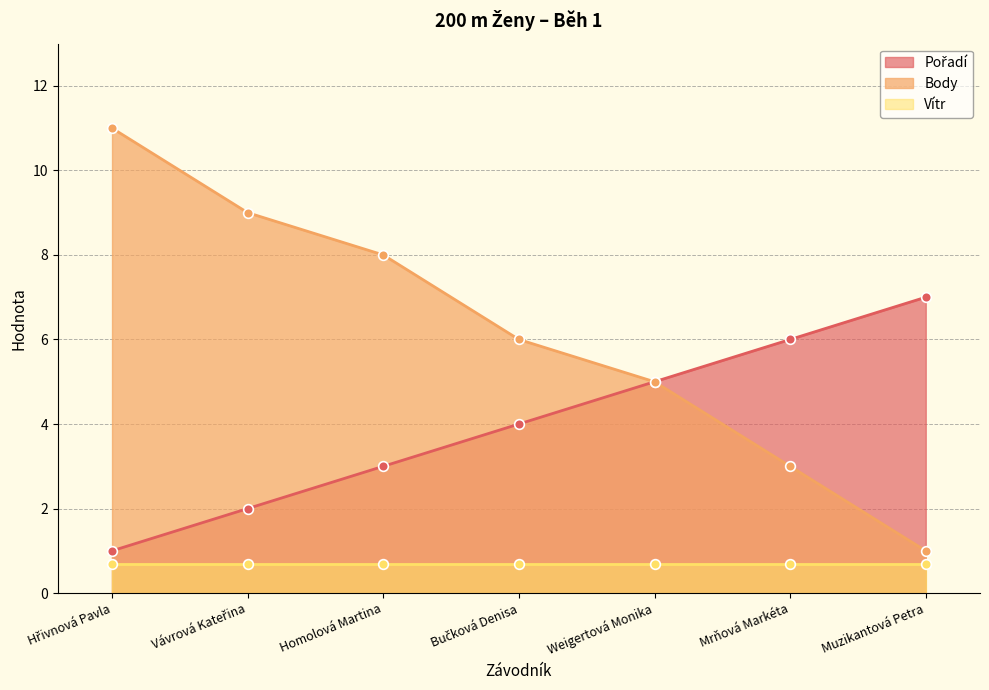

Count the Pořadí values in the range 2 to 6.

5